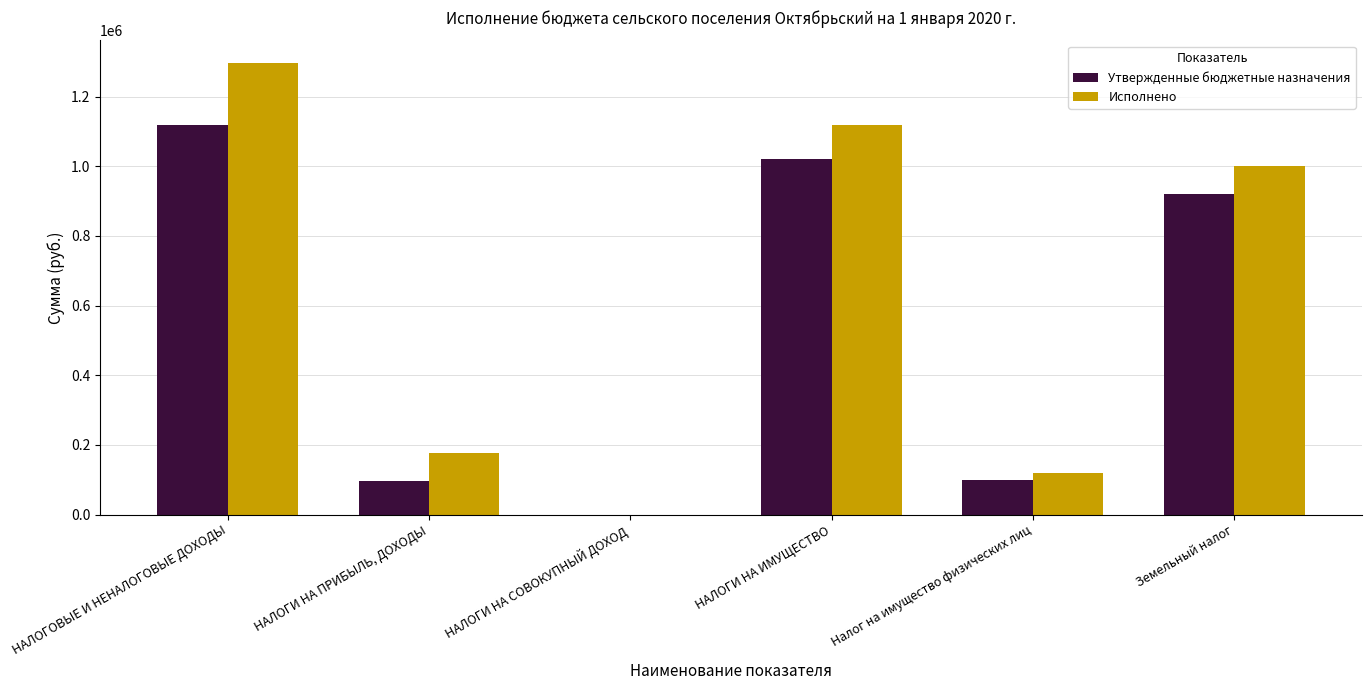

The Утвержденные бюджетные назначения series shows 1117063.0 at НАЛОГОВЫЕ И НЕНАЛОГОВЫЕ ДОХОДЫ. True or false?

True